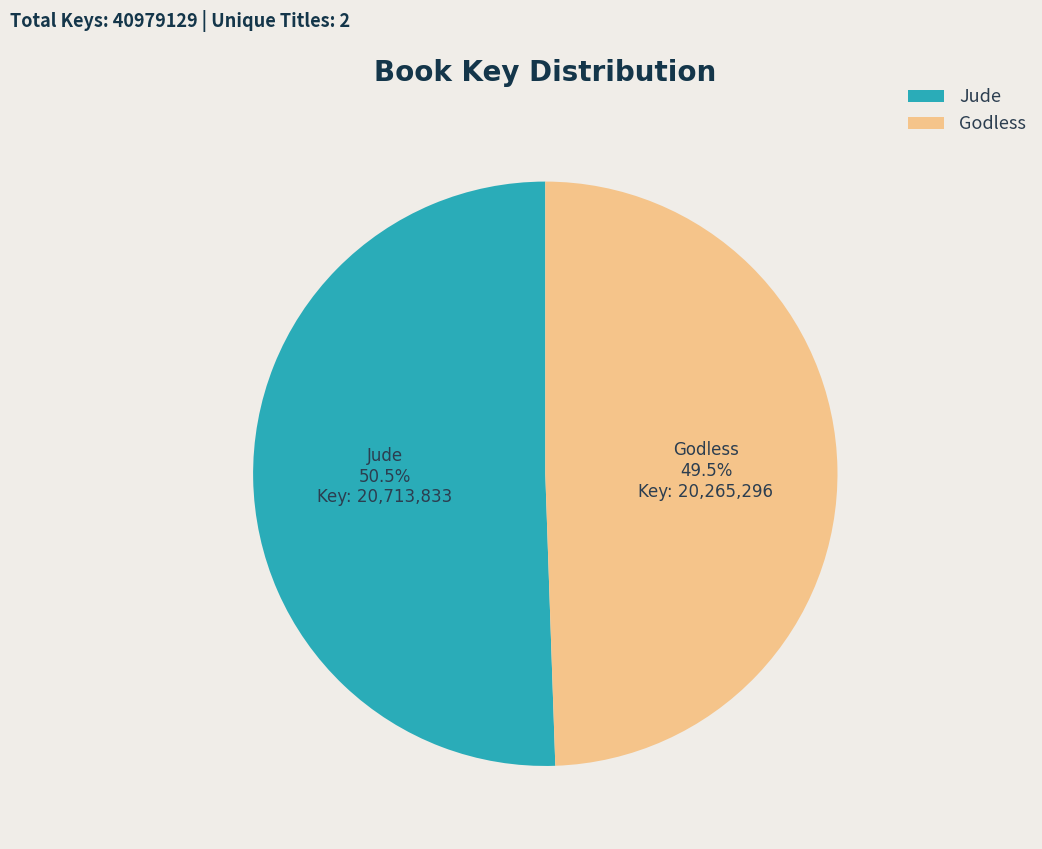

Does Godless account for over 50% of the chart?

No